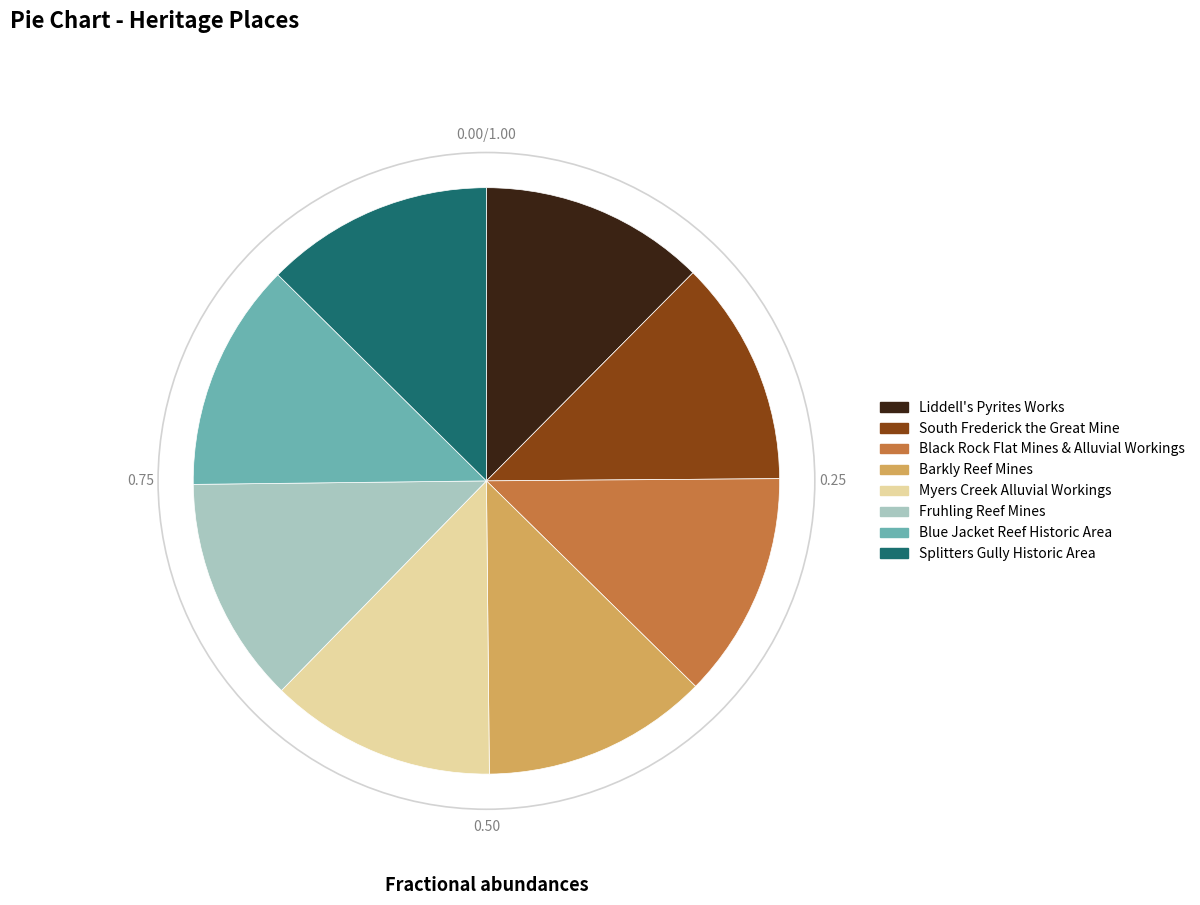

What is the ratio of the value at Fruhling Reef Mines to the value at Black Rock Flat Mines & Alluvial Workings?

1.0